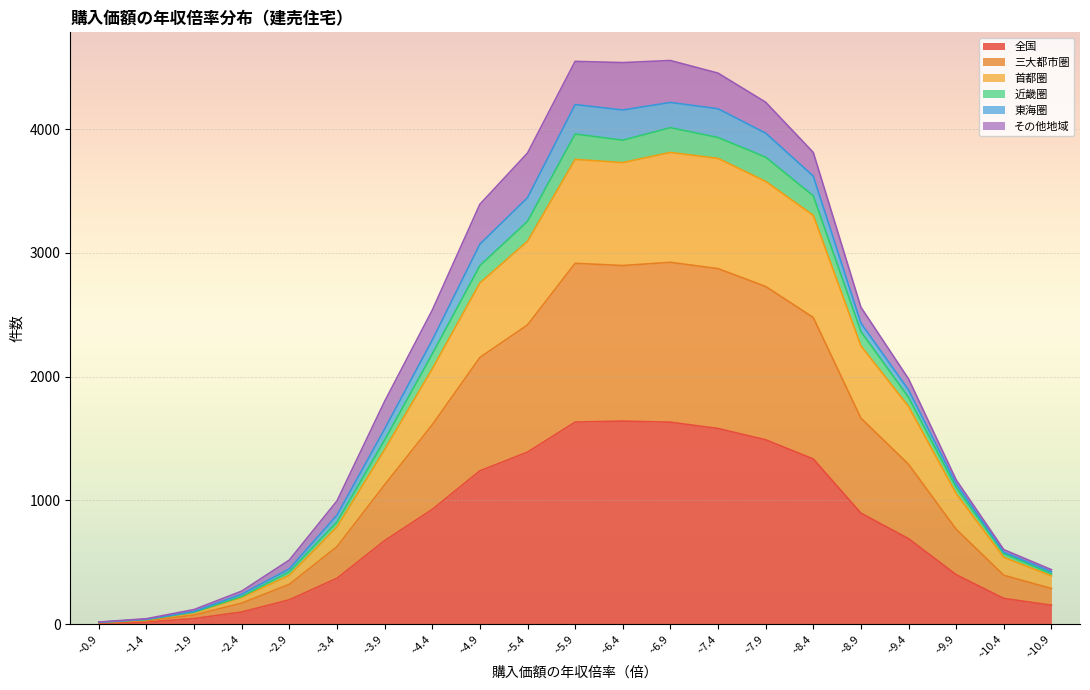

Does the chart display data point markers on the line(s)?

No